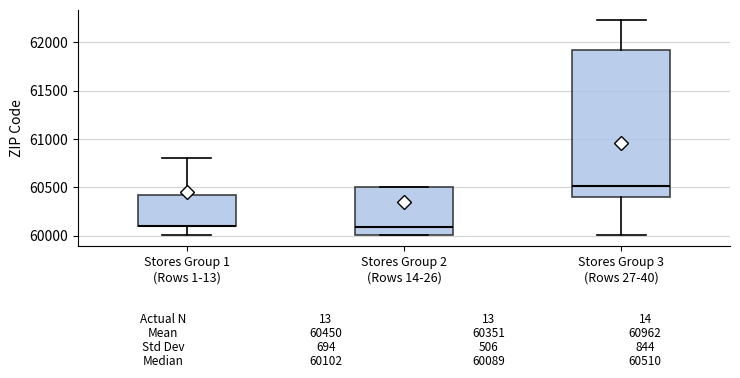

Comparing the boxes themselves (not the whiskers), which one is the tallest?

Stores Group 3 (Rows 27-40)